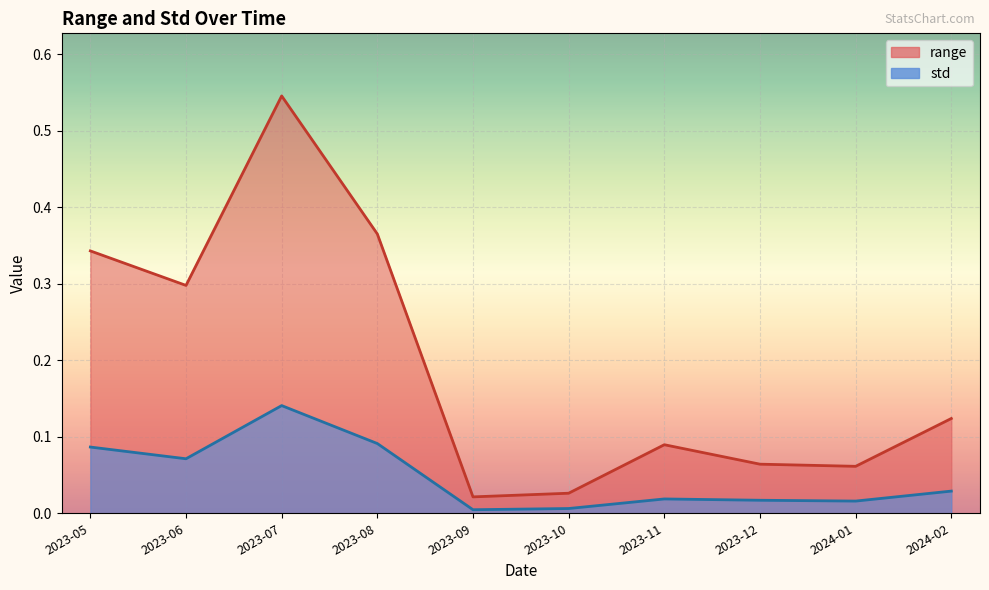

What position from the right is 2023-12?

3